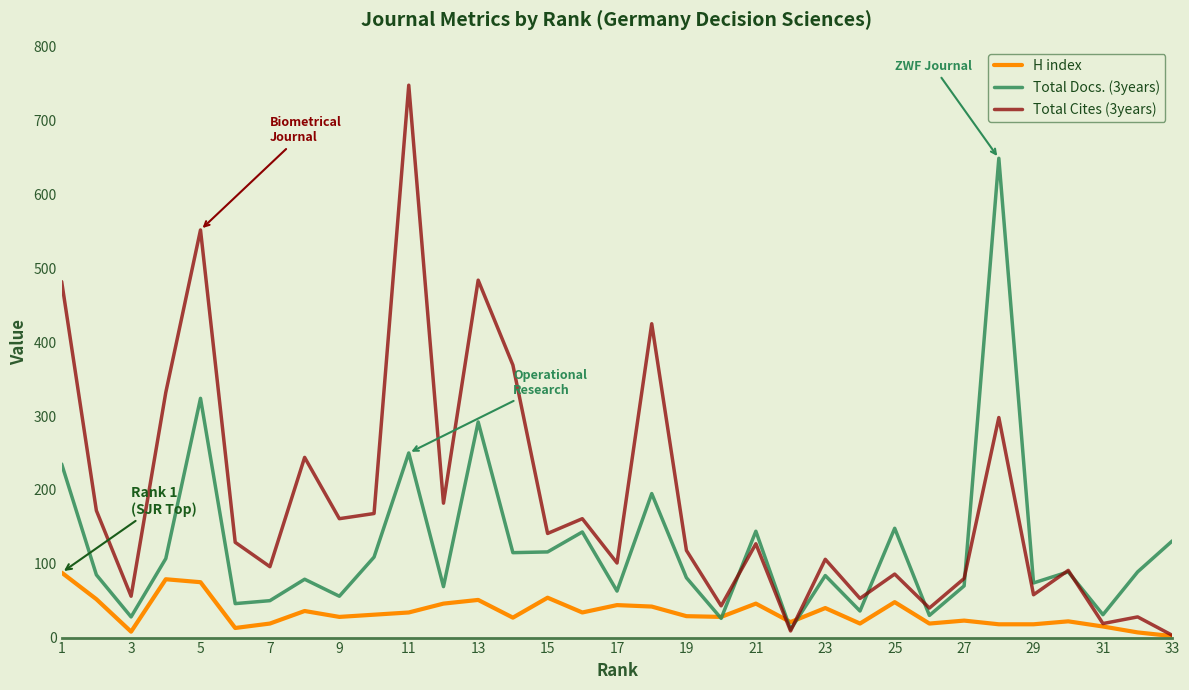

What is the maximum value shown in the chart?

748